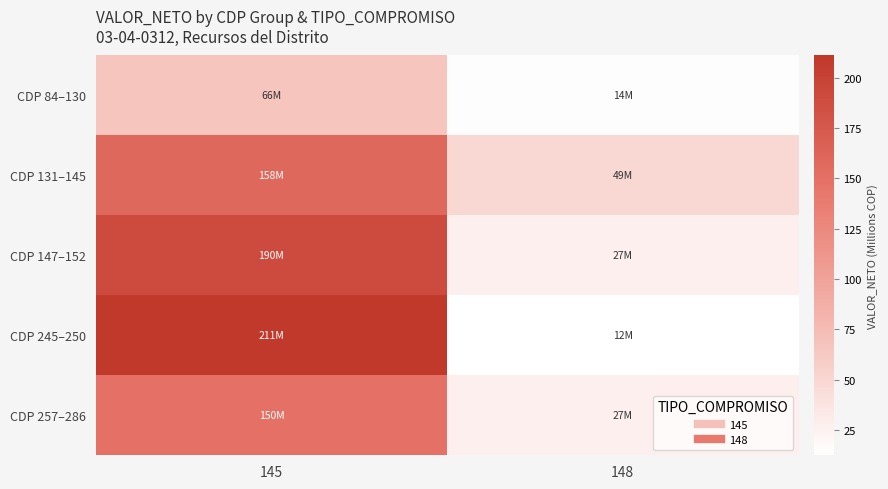

What is the difference between the highest and lowest values at 145?

145.0